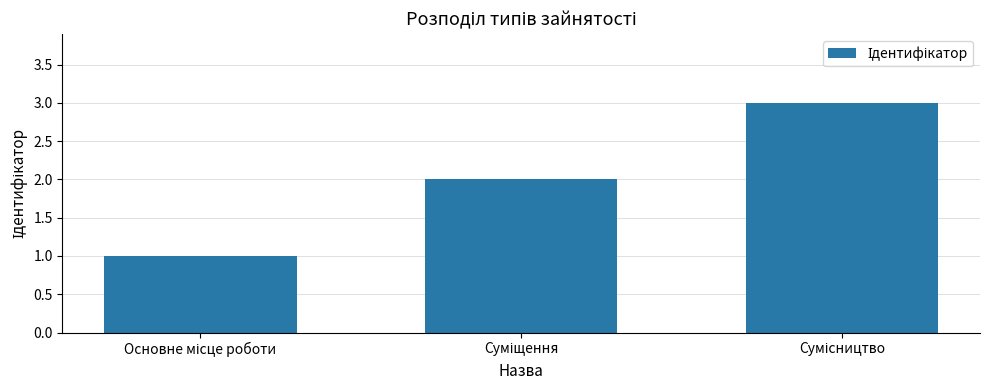

What is the maximum value shown in the chart?

3